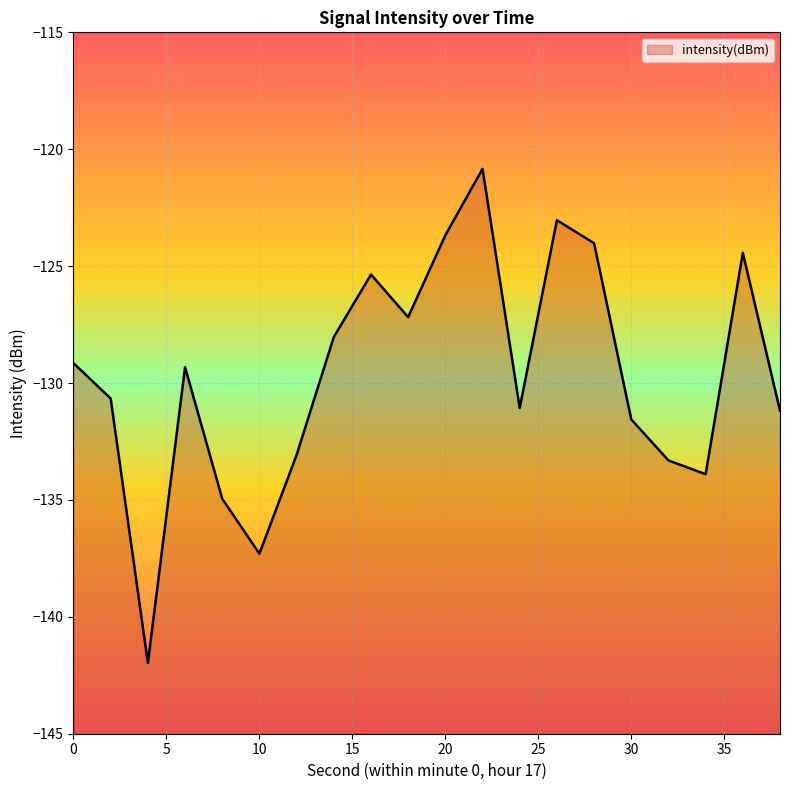

Count the number of categories in the chart.

20